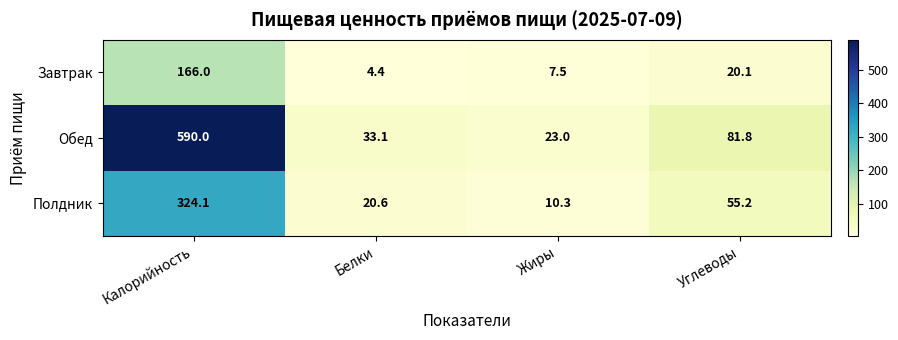

Where does the Полдник series first go above 55?

Калорийность